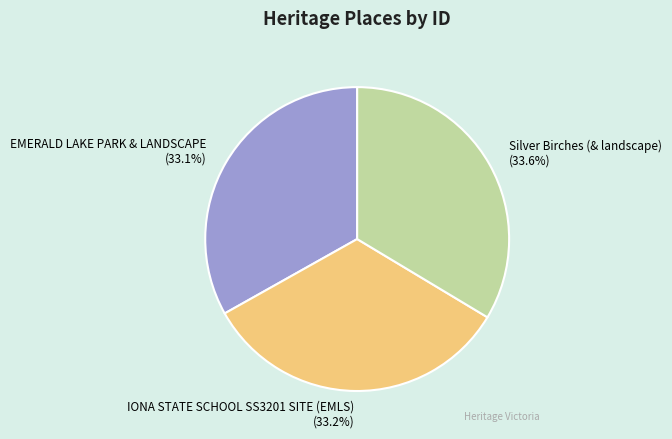

What percentage is the IONA STATE SCHOOL SS3201 SITE (EMLS) slice, to the nearest percent?

33%